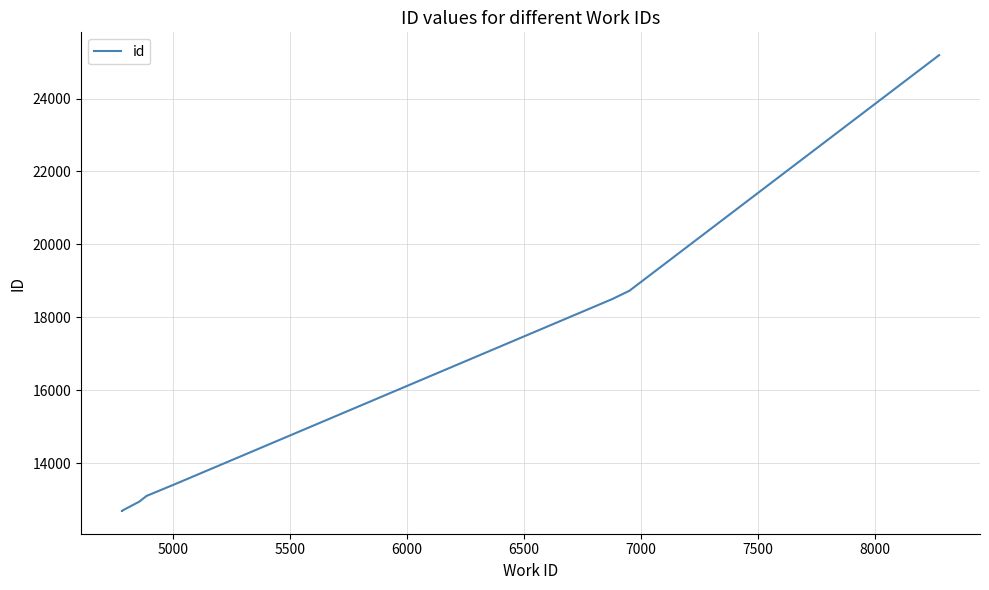

What is the value of the 7th point from the left?

13436